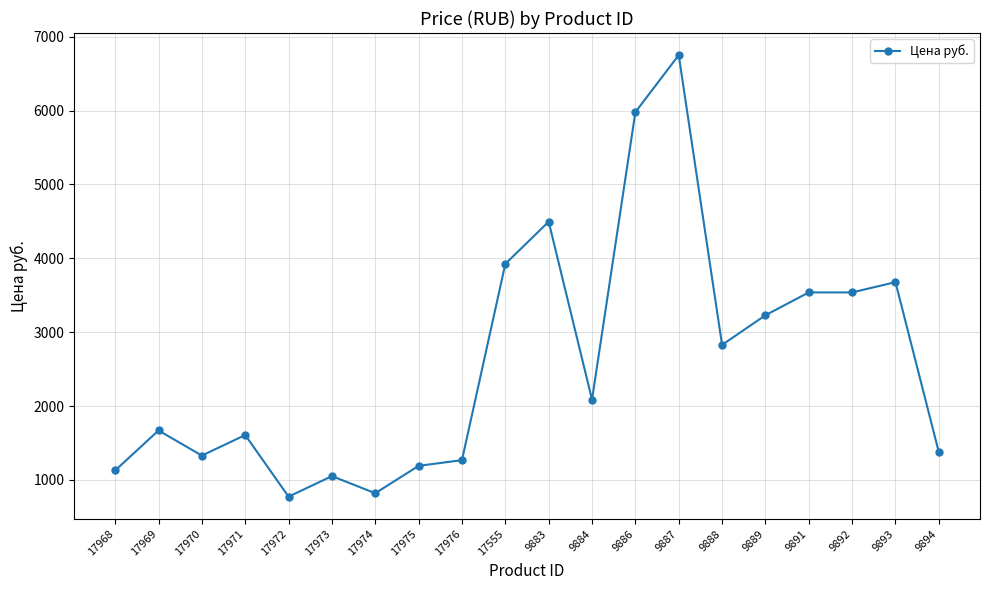

How many values are below 2085?

10